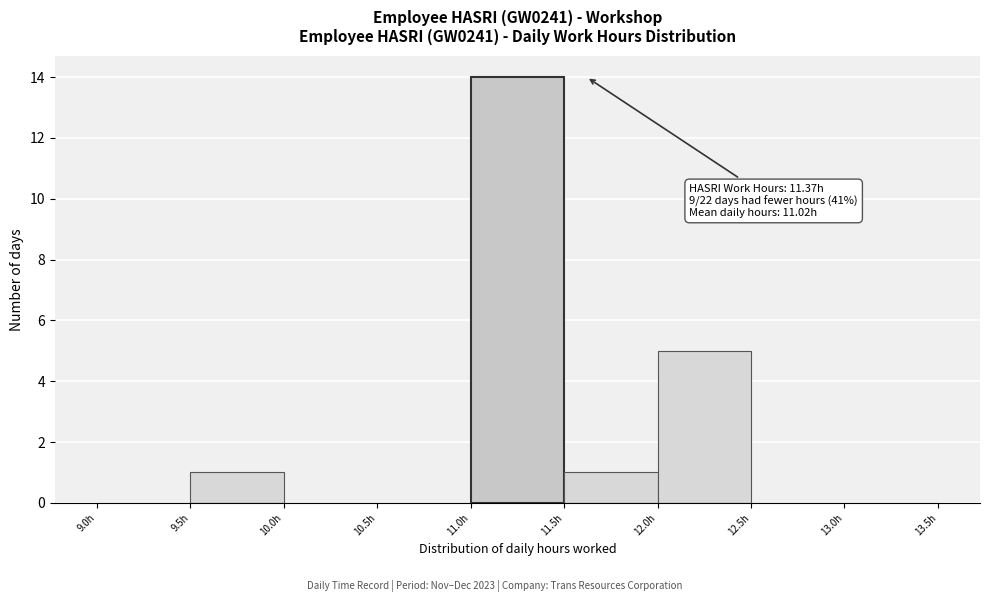

Which range on the x-axis has the tallest bar?

11.0 to 11.5